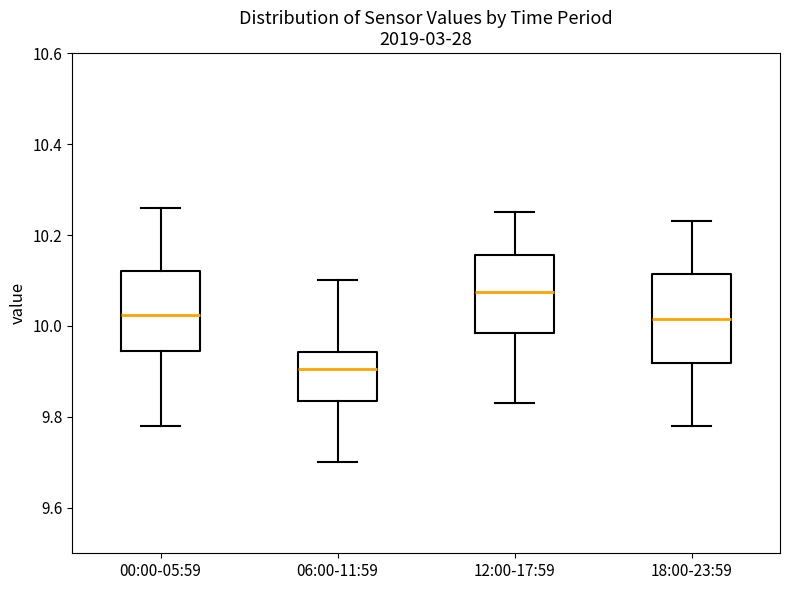

Which box is the tallest, from its lower edge to its upper edge?

18:00-23:59